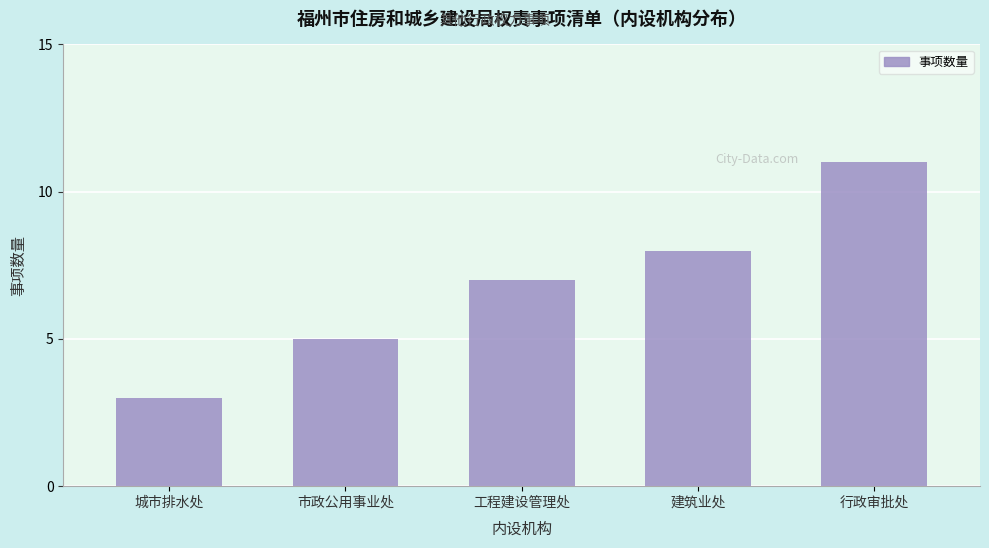

Reading right to left, what are all the values shown in this chart?

行政审批处=11	建筑业处=8	工程建设管理处=7	市政公用事业处=5	城市排水处=3